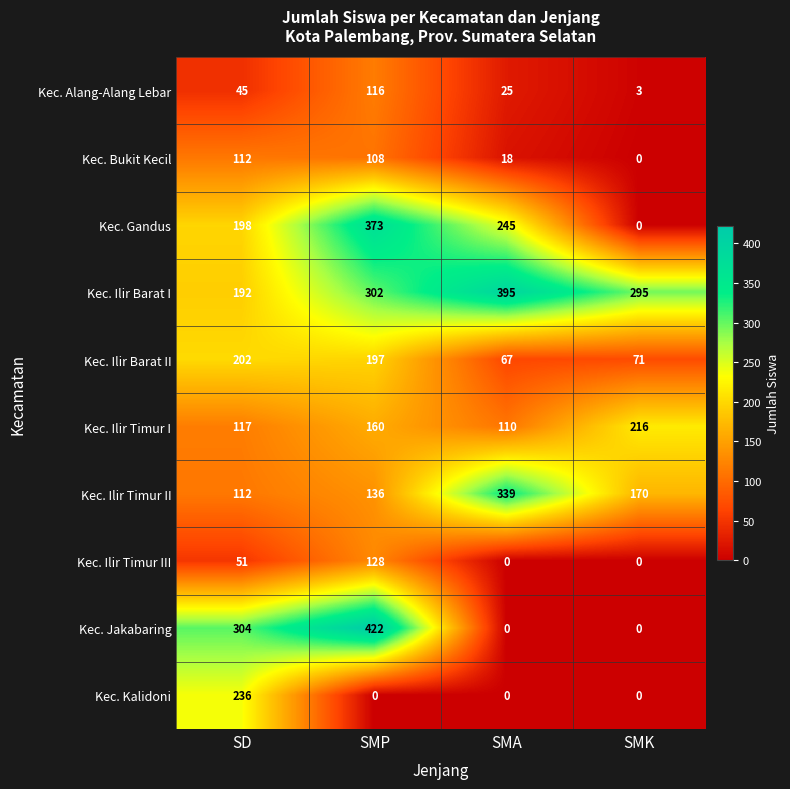

True or false: Kec. Jakabaring has a value of 0 at SMK.

True